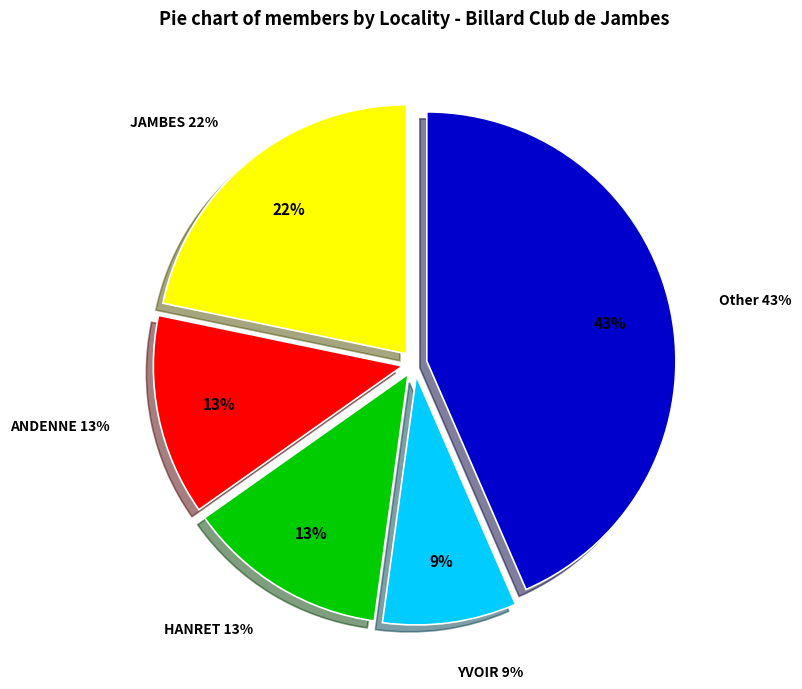

True or false: ANDENNE accounts for 13% of the total.

True